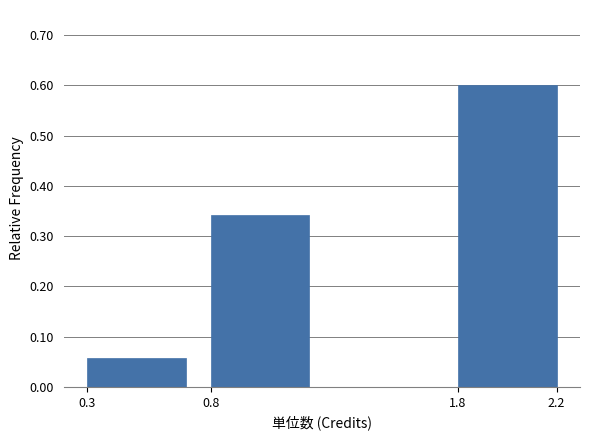

What is the difference between the maximum and minimum values?

0.5